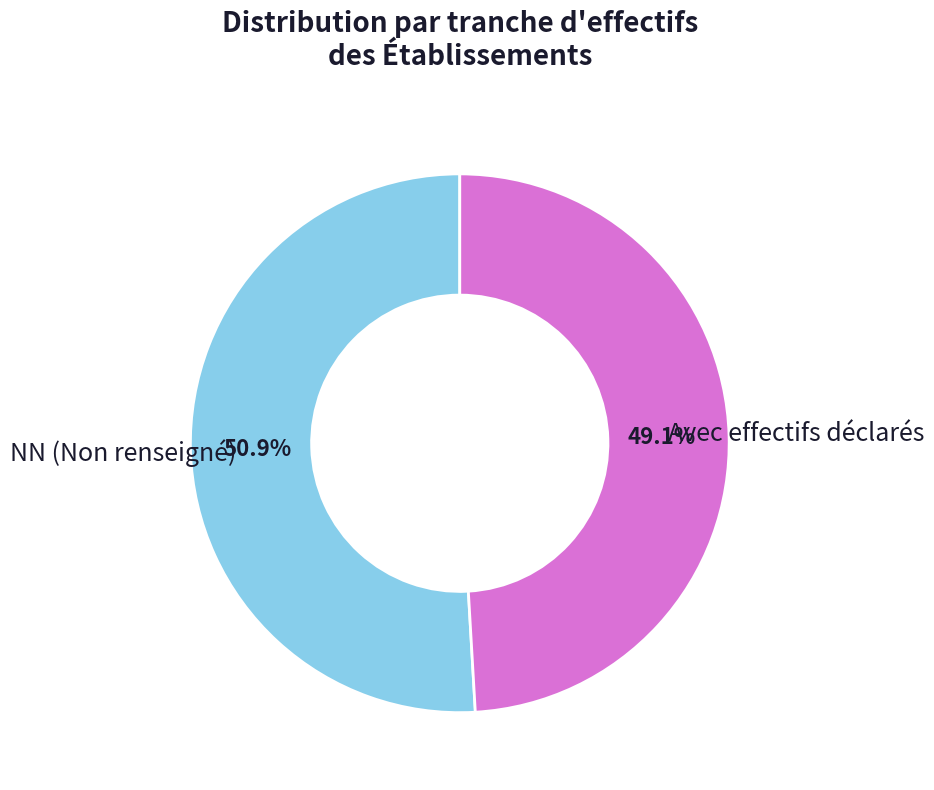

How many segments does this pie chart have?

2